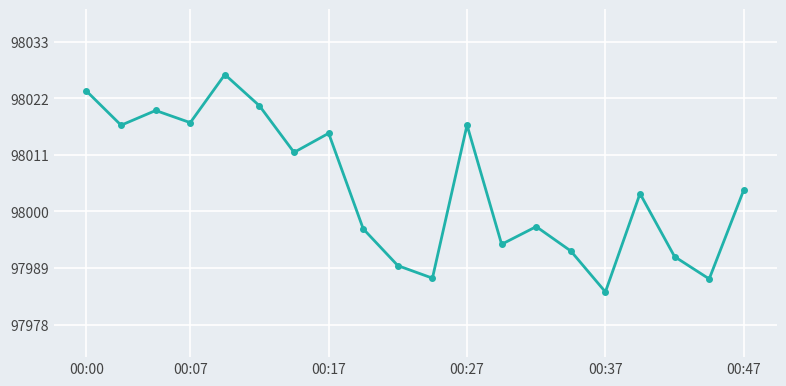

What is the average value?

98005.0